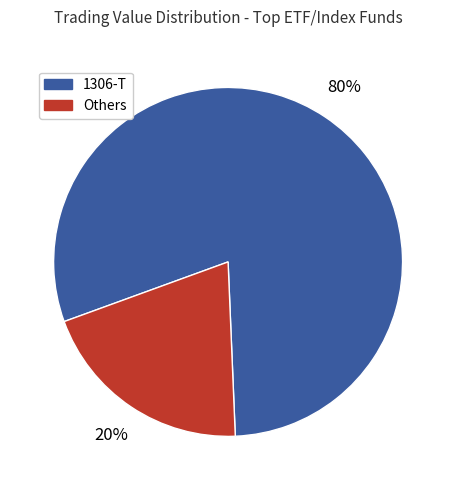

Does any single category account for the majority?

Yes